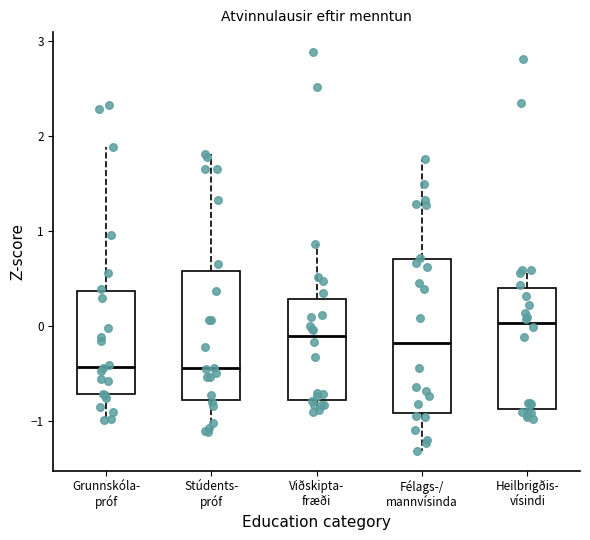

Comparing the boxes themselves (not the whiskers), which one is the tallest?

Félags-/ mannvísinda